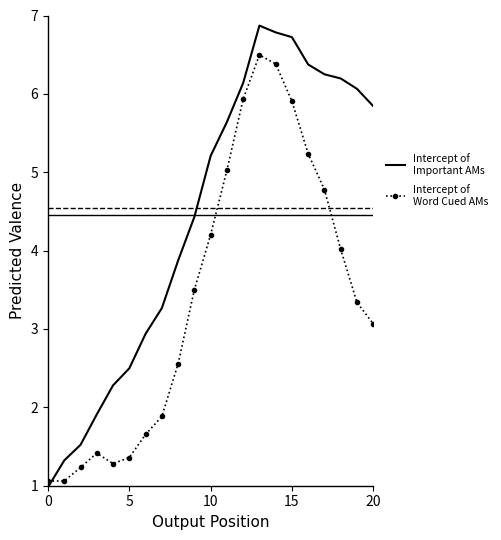

What is the minimum value shown in the chart?

1.0